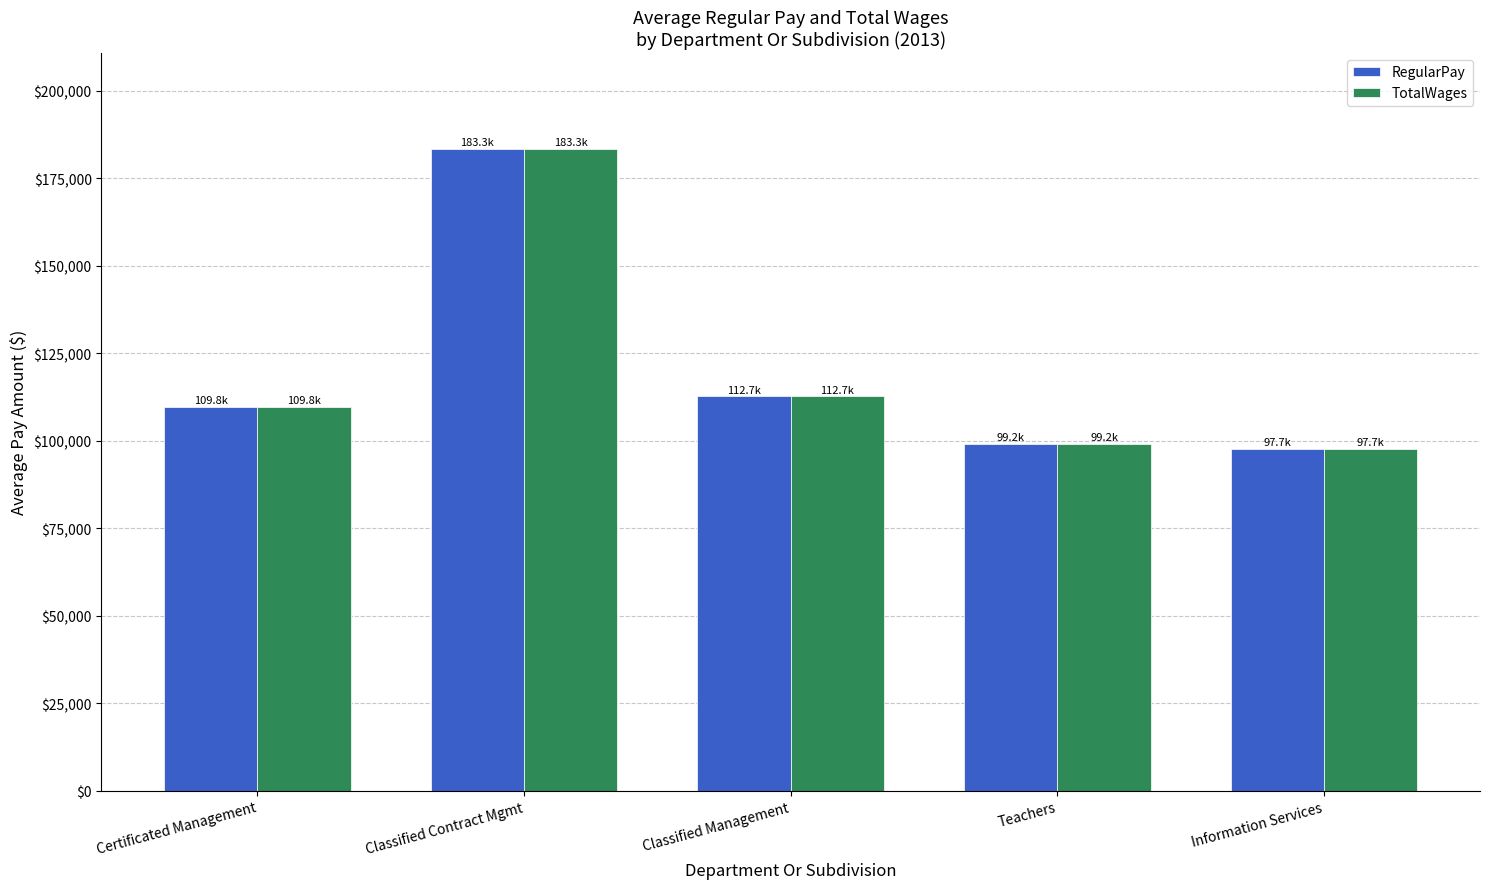

What is the total value across all series at Information Services?

195304.0